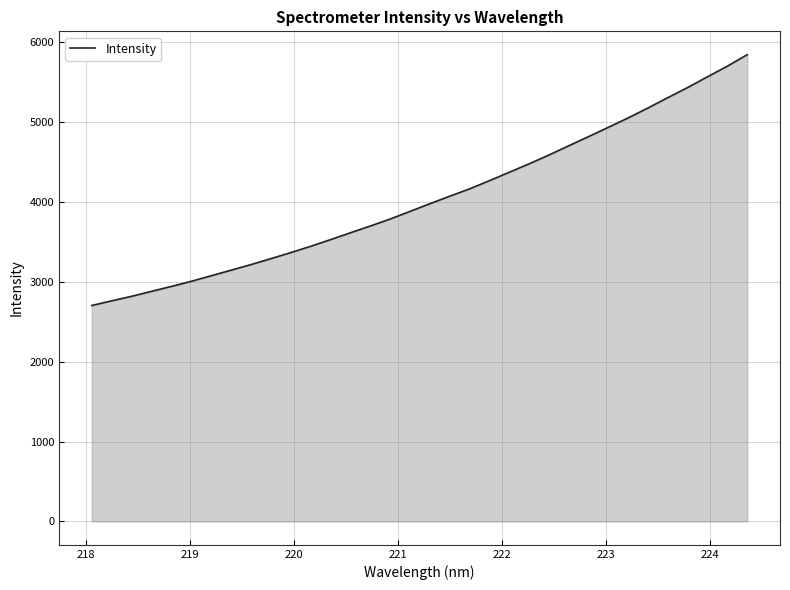

What is the difference between the maximum and minimum values?

3136.2